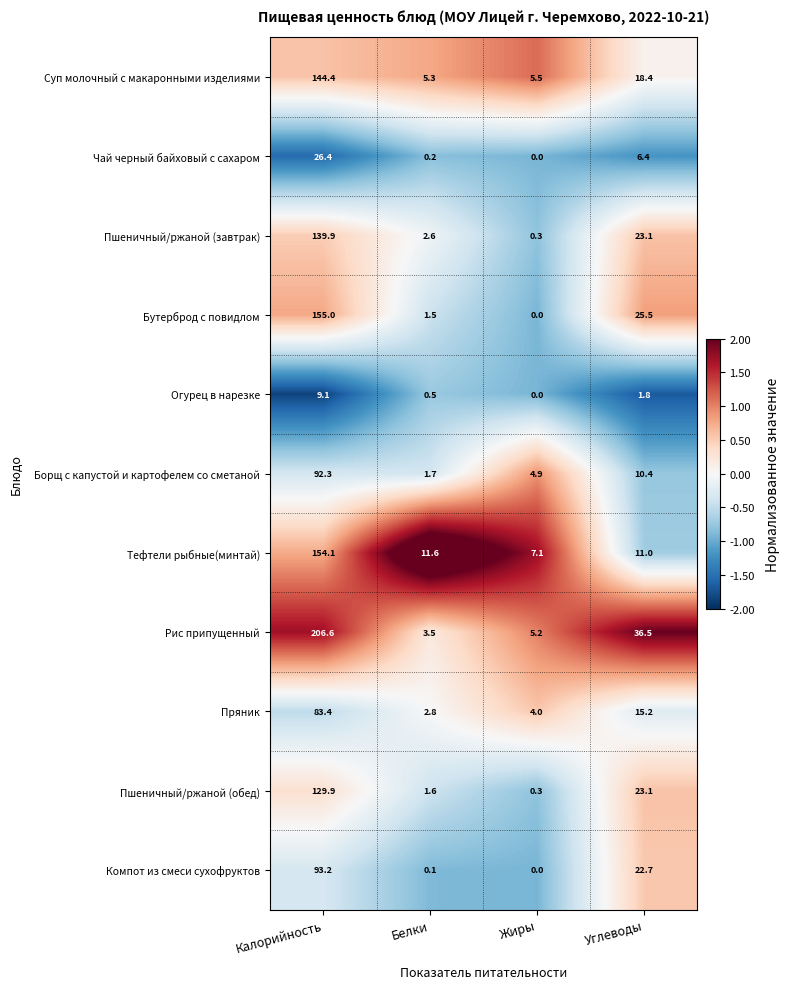

At which label does Пшеничный/ржаной (завтрак) first exceed 23?

Калорийность